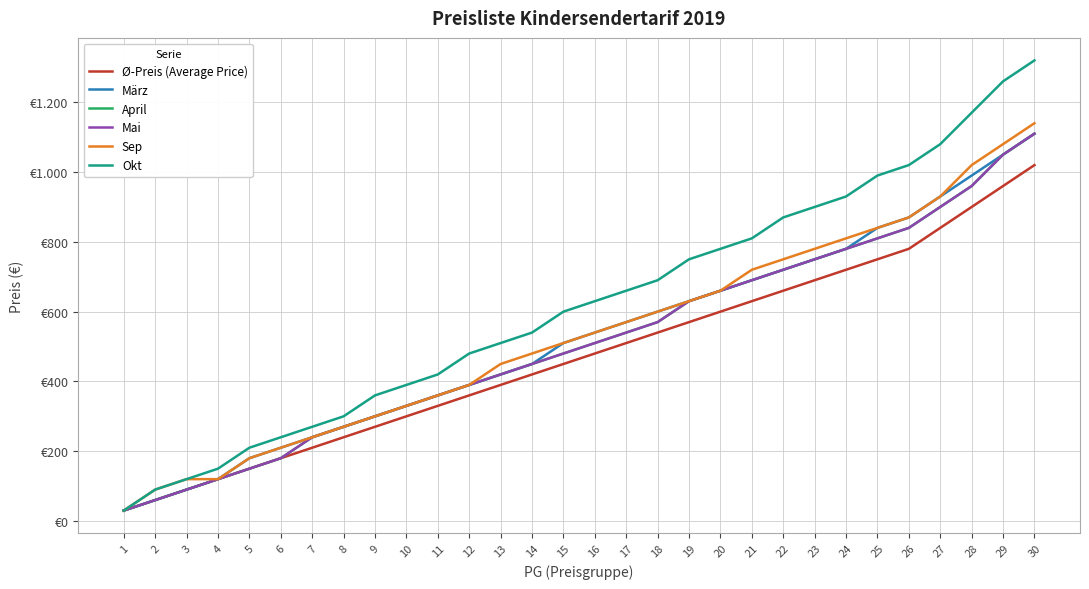

Which has a higher value, 2 or 1?

2